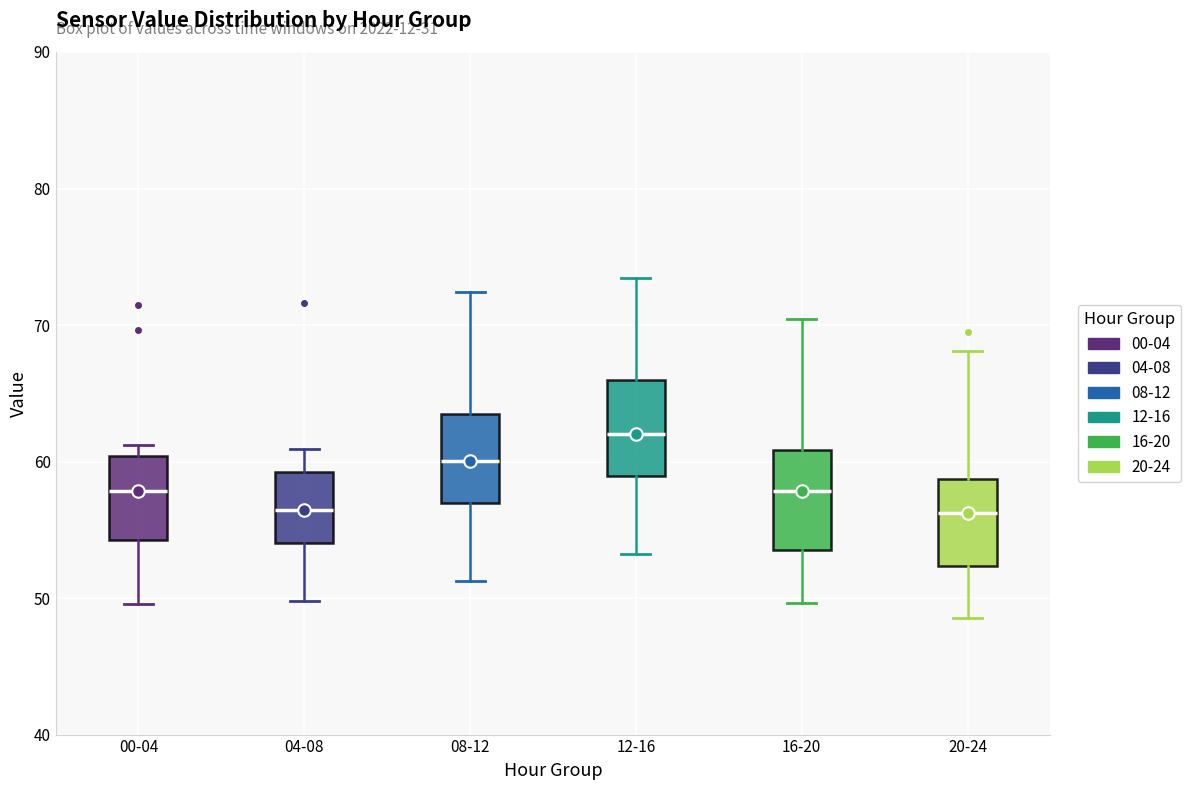

Reading left to right, read every box against the y-axis: the position of its median line, the range the box covers, and the ends of its whiskers. The values are not printed on the chart, so give them approximately, as read against the axis.

00-04: median 58, box 54 to 60, whiskers 50 to 61
04-08: median 56, box 54 to 59, whiskers 50 to 61
08-12: median 60, box 57 to 63, whiskers 51 to 72
12-16: median 62, box 59 to 66, whiskers 53 to 73
16-20: median 58, box 54 to 61, whiskers 50 to 70
20-24: median 56, box 52 to 59, whiskers 49 to 68